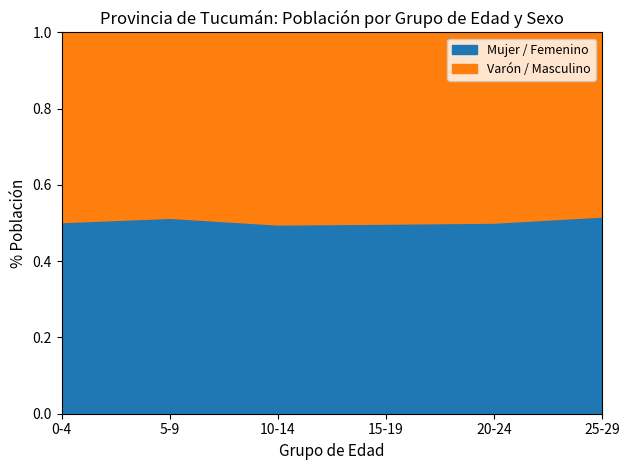

What is the label of the 1st point from the right?

25-29